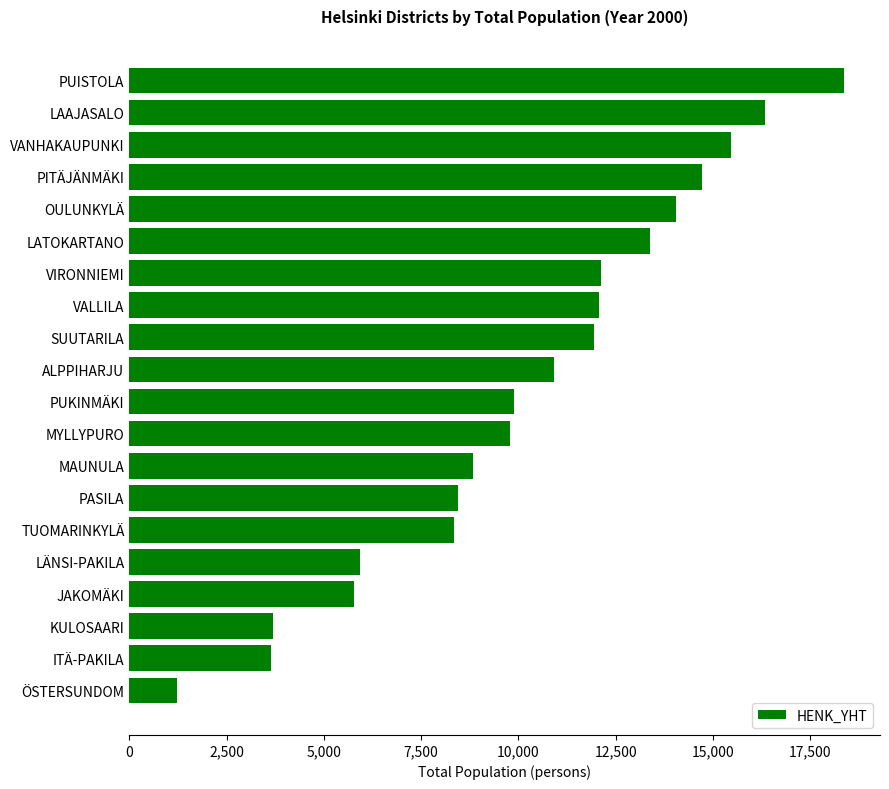

Count the number of categories in the chart.

20